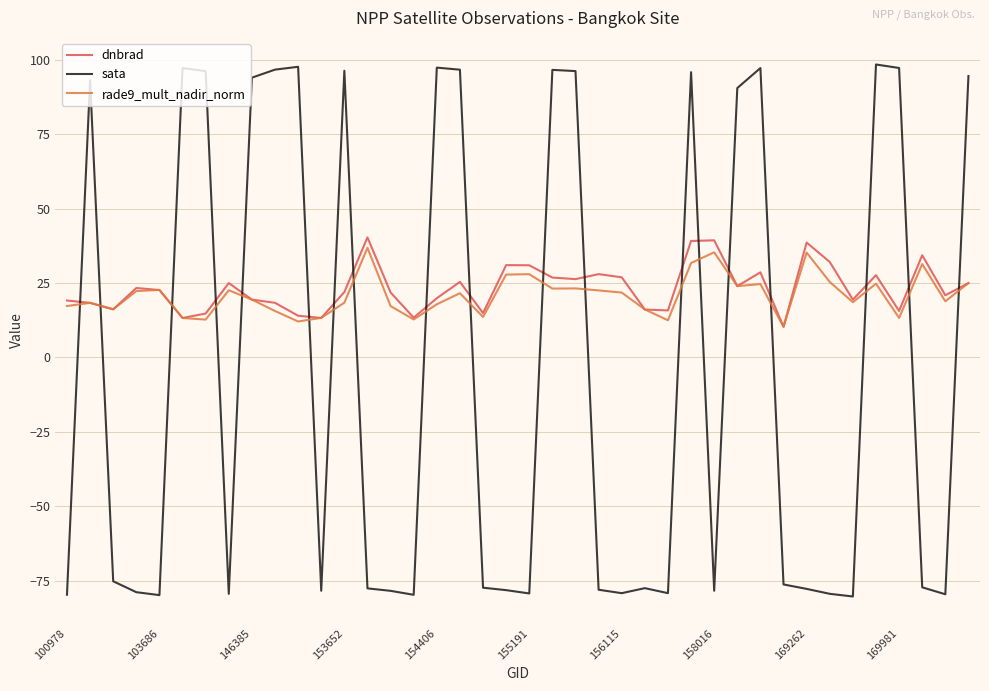

What is the highest value of the rade9_mult_nadir_norm series?

36.9